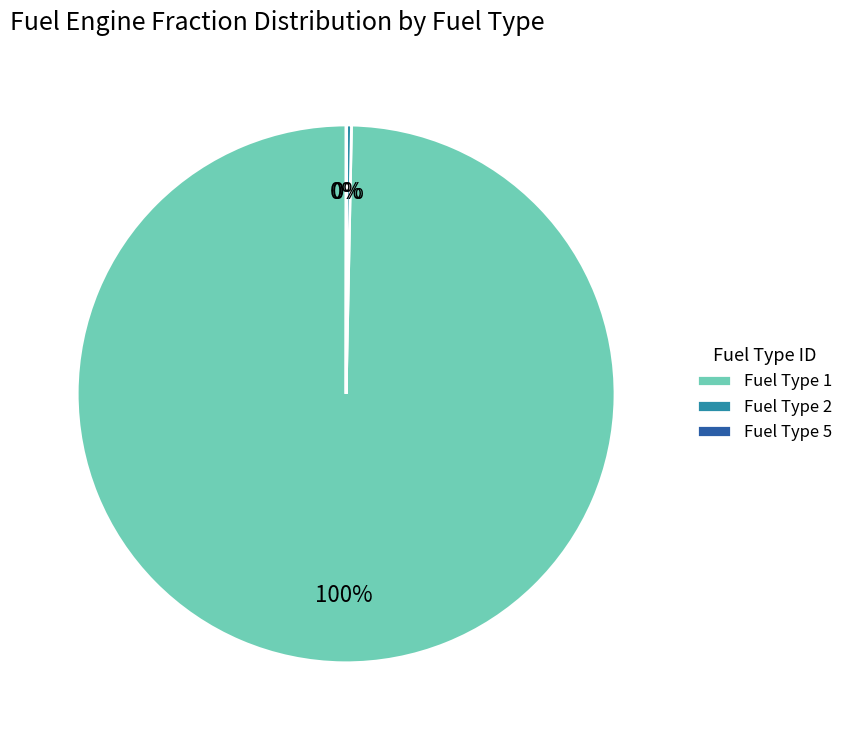

Which slice is the largest?

Fuel Type 1